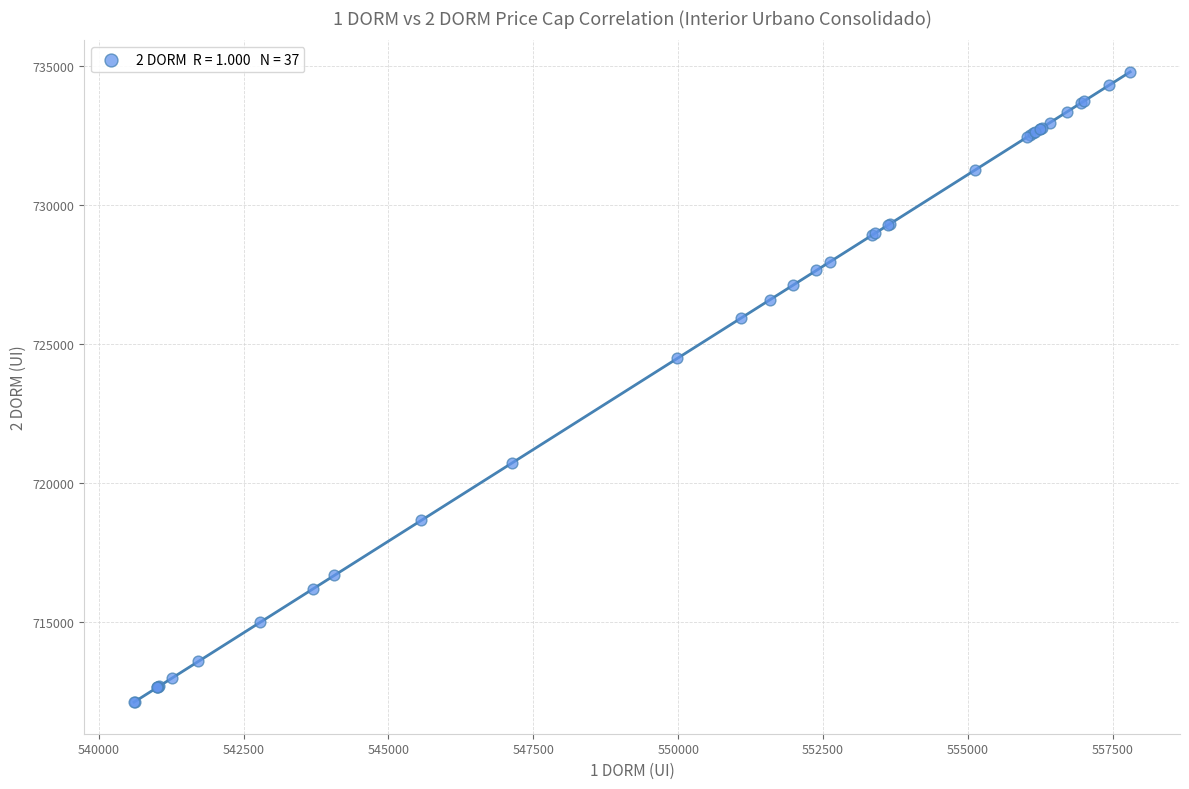

What Y value in the scatter plot is closest to 723450?

724480